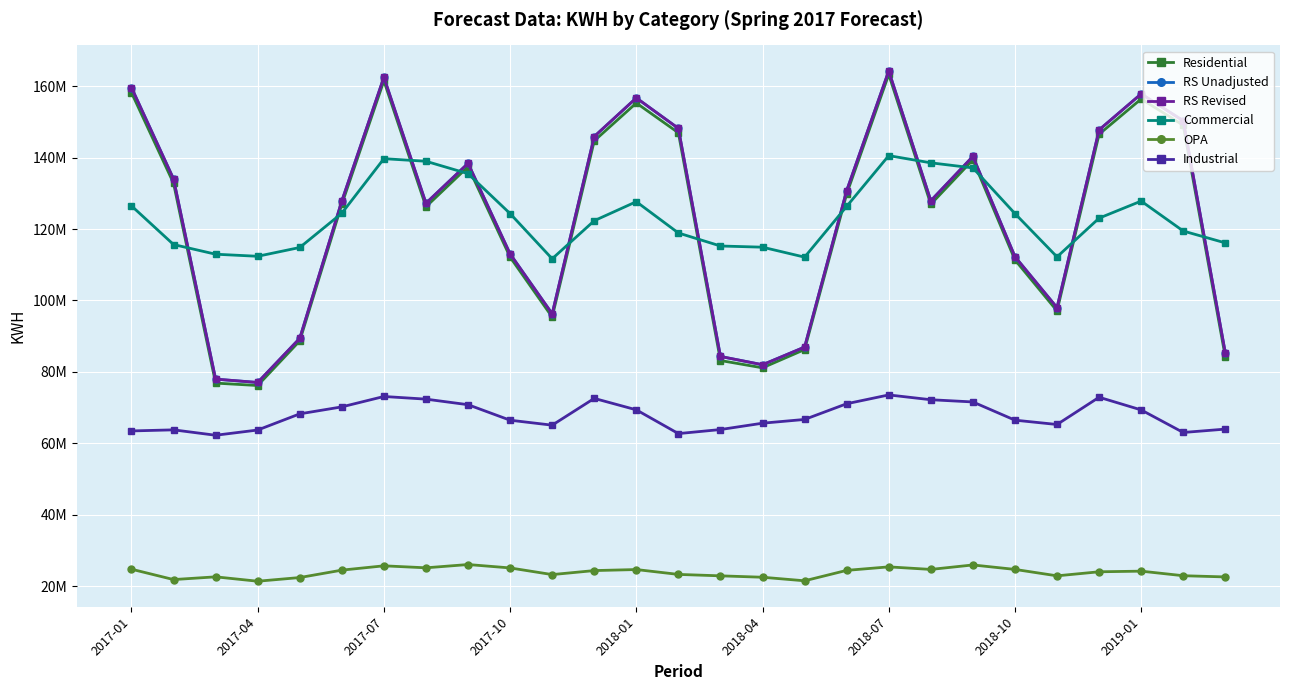

True or false: OPA and Industrial intersect in this chart.

False